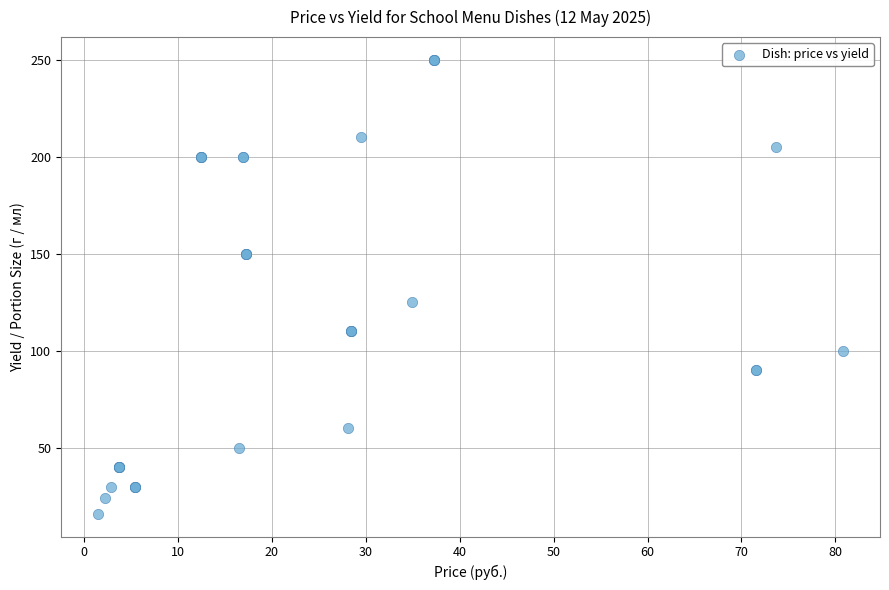

What Y value in the scatter plot is closest to 133?

125